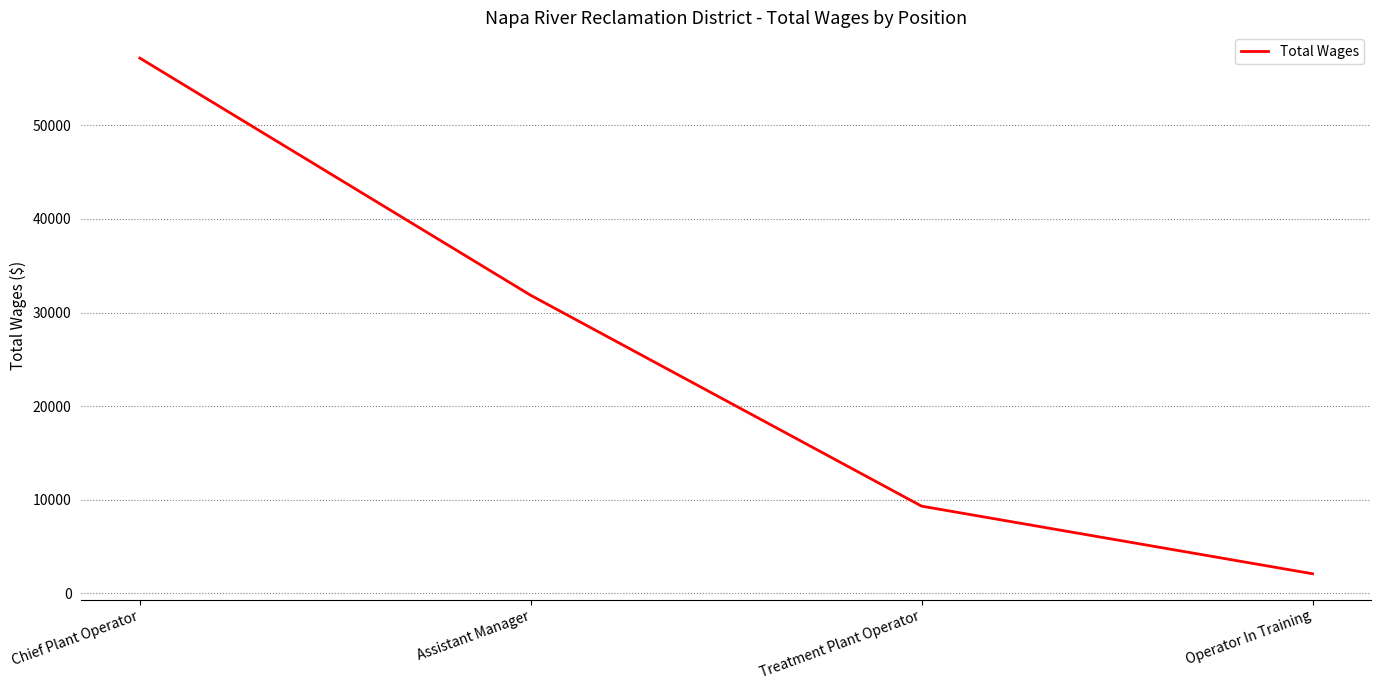

Does the chart have visible grid lines?

Yes